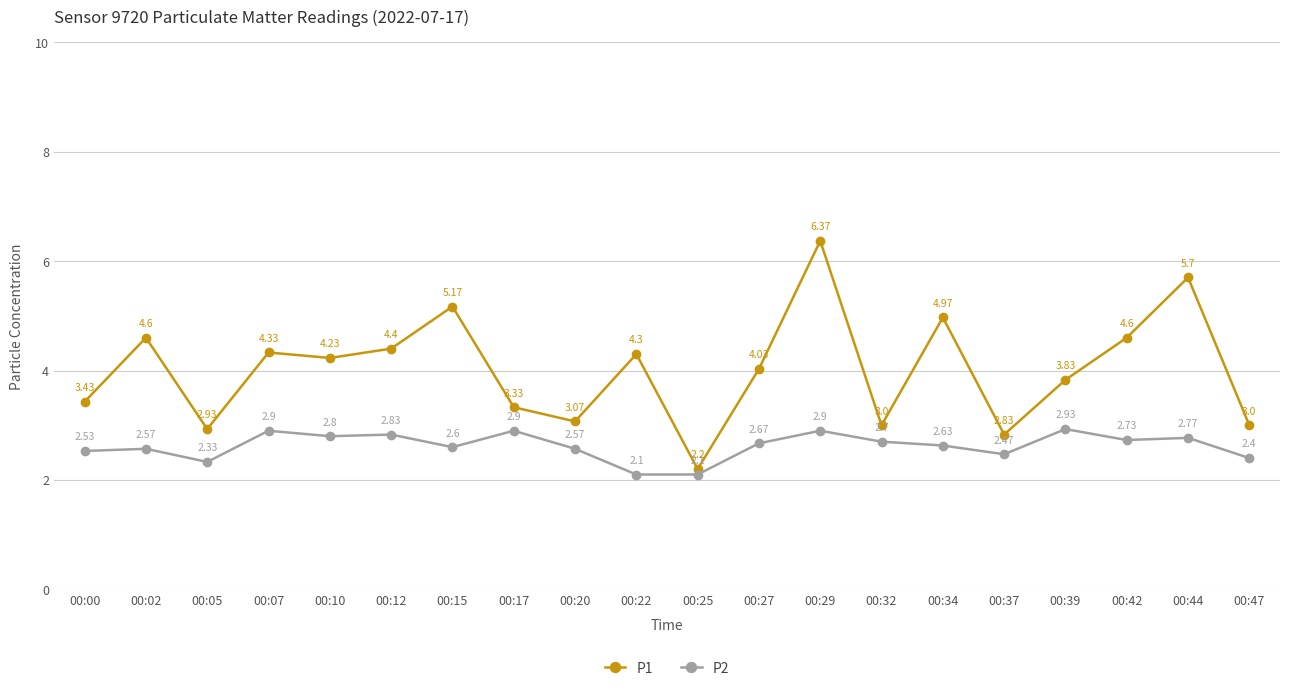

What is the difference between the P1 values at 00:25 and 00:10?

2.0